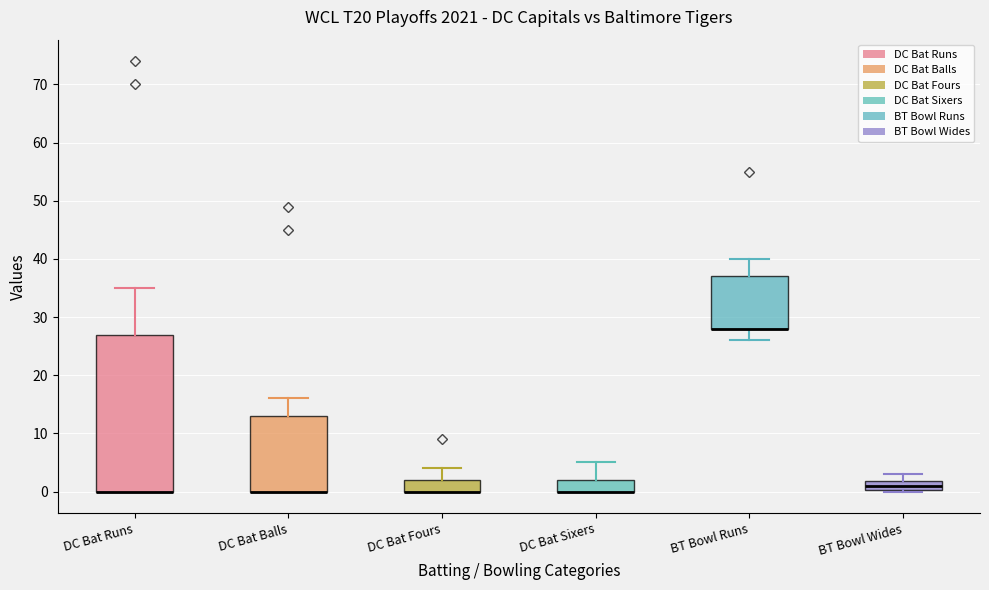

Comparing the boxes themselves (not the whiskers), which one is the tallest?

DC Bat Runs